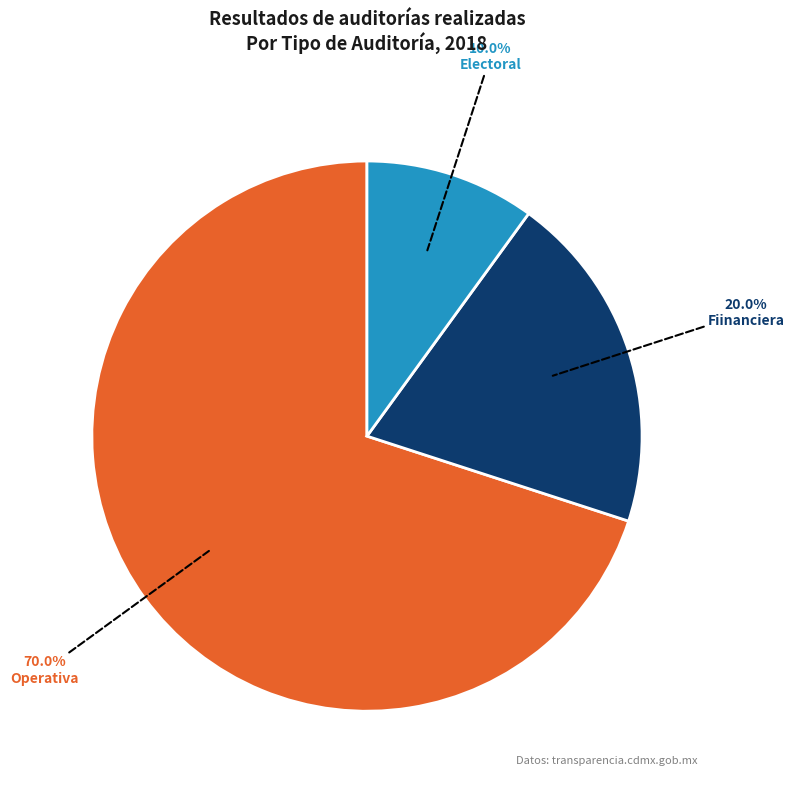

What percentage do Electoral and Fiinanciera together represent?

30.0%